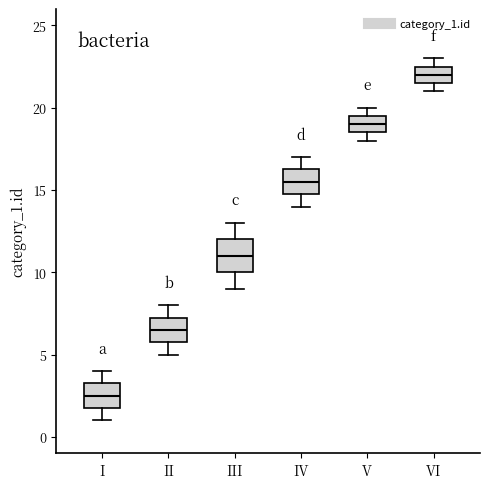

Comparing the boxes themselves (not the whiskers), which one is the tallest?

III